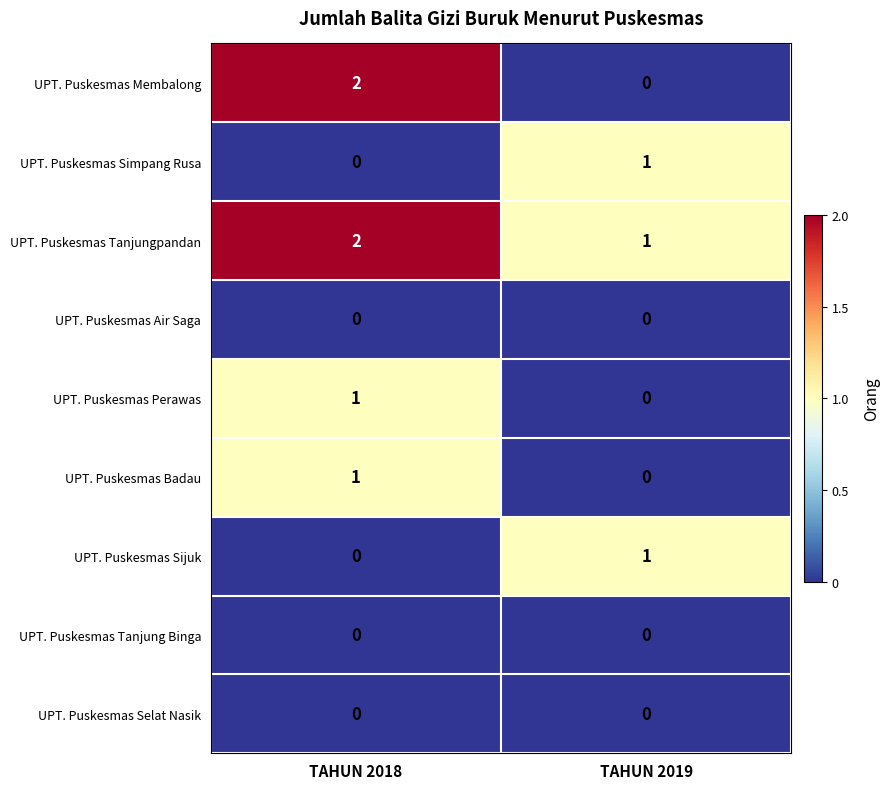

Between TAHUN 2018 and TAHUN 2019, which series saw the biggest shift?

UPT. Puskesmas Membalong